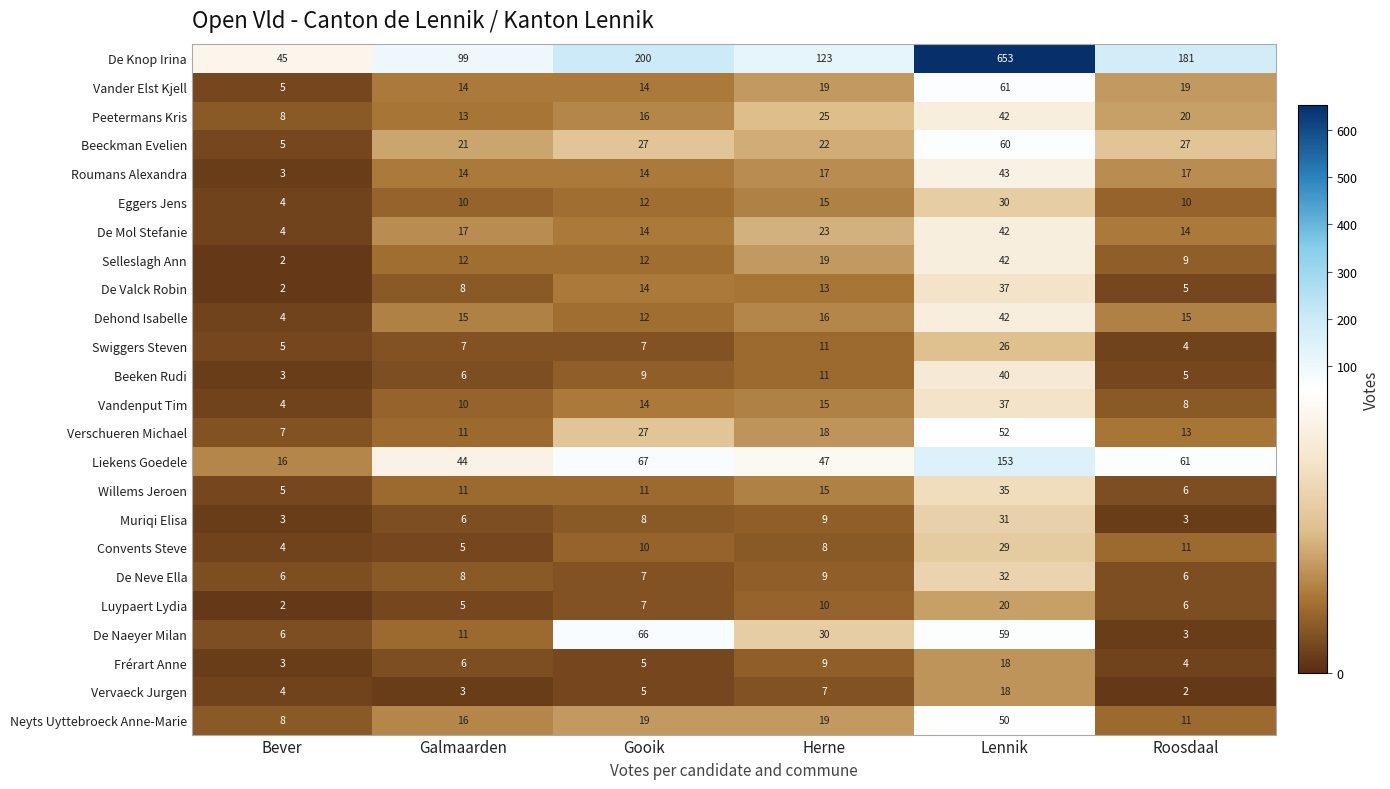

Which category has the highest value in the Convents Steve series?

Lennik